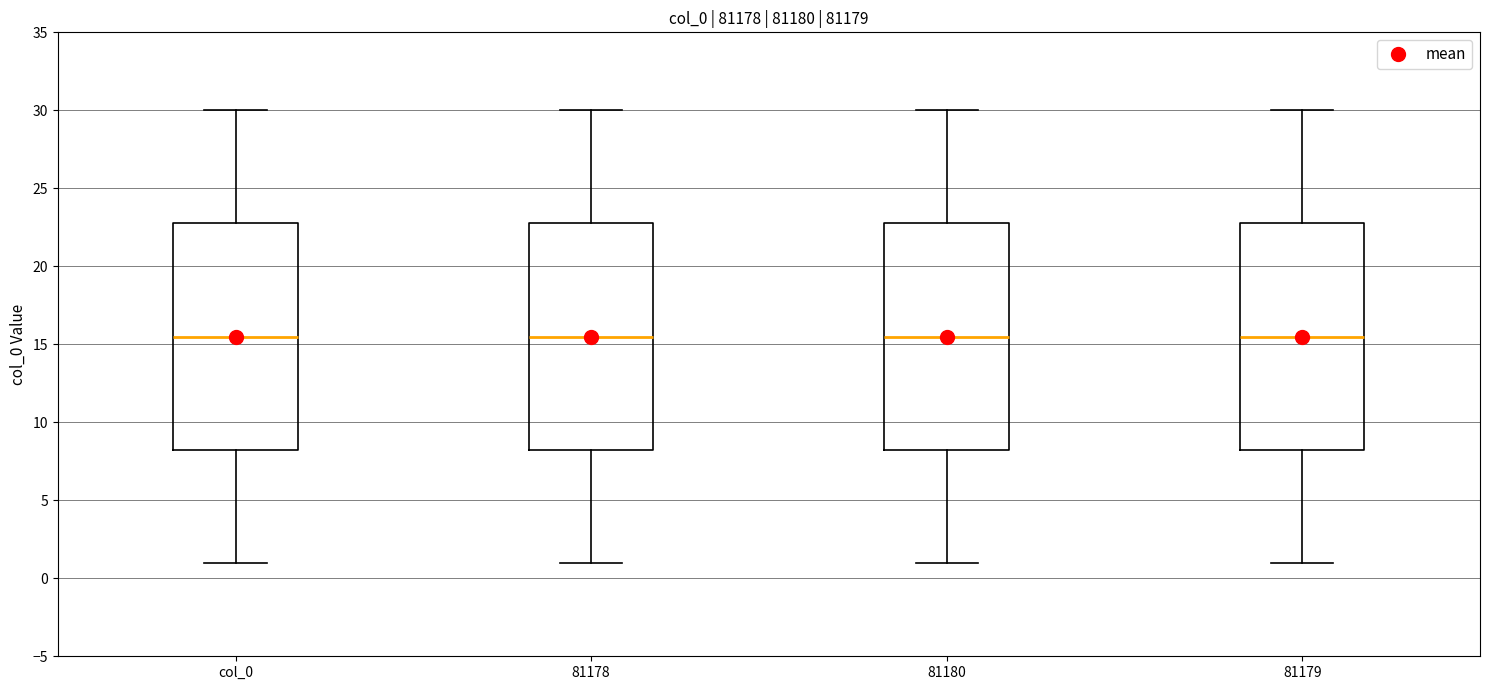

Where does the upper whisker of the box for 81178 end on the y-axis? The values are not printed on the chart, so give them approximately, as read against the axis.

30.0